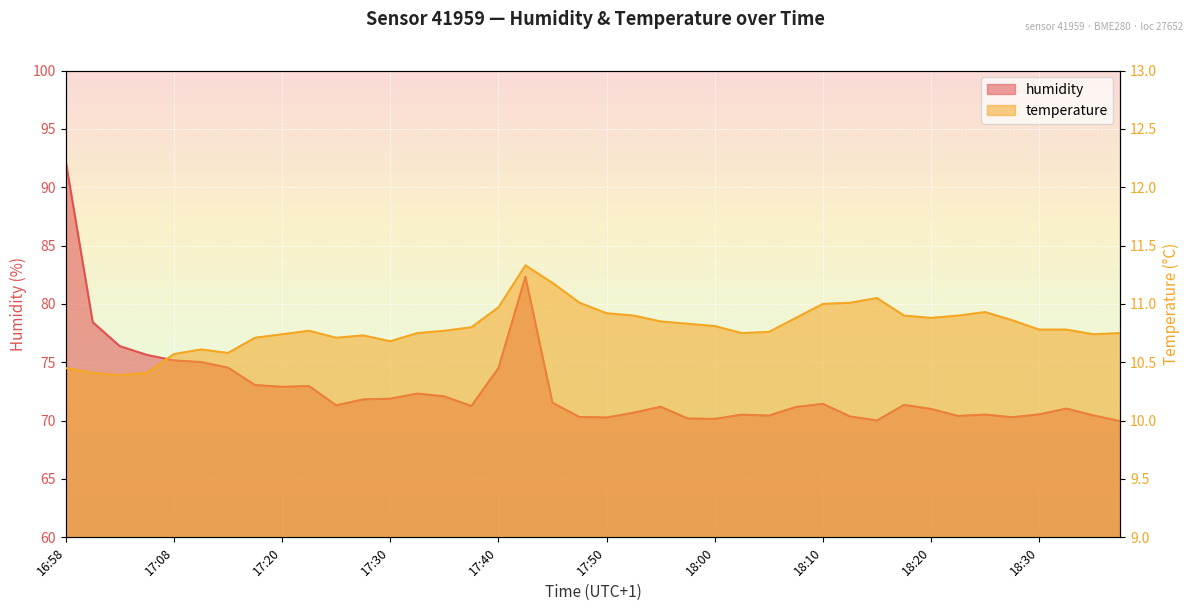

True or false: temperature has a value of 10.7 at 17:30.

True